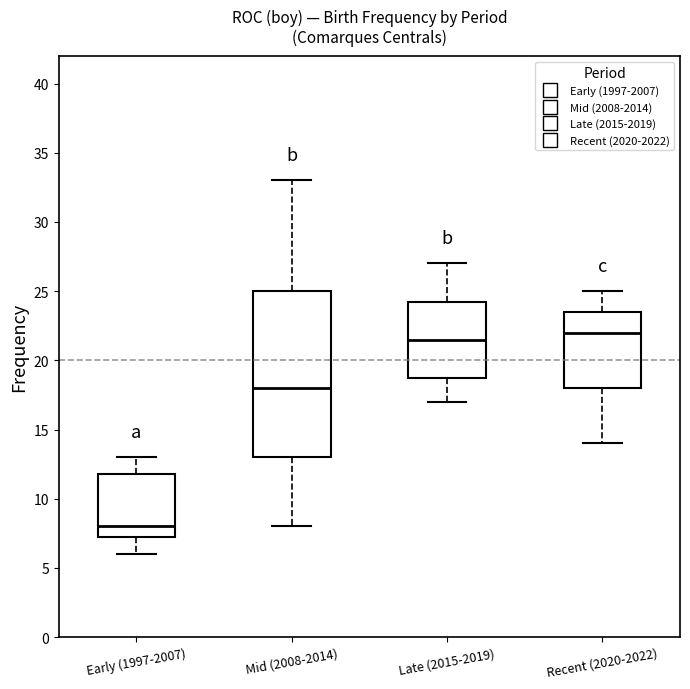

Reading left to right, transcribe this box plot: for each box, give where its median line is, the range the box spans, and where its two whiskers end, as read against the y-axis. The values are not printed on the chart, so give them approximately, as read against the axis.

Early (1997-2007): median 8.0, box 7.5 to 12.0, whiskers 6.0 to 13.0
Mid (2008-2014): median 18.0, box 13.0 to 25.0, whiskers 8.0 to 33.0
Late (2015-2019): median 21.5, box 19.0 to 24.5, whiskers 17.0 to 27.0
Recent (2020-2022): median 22.0, box 18.0 to 23.5, whiskers 14.0 to 25.0